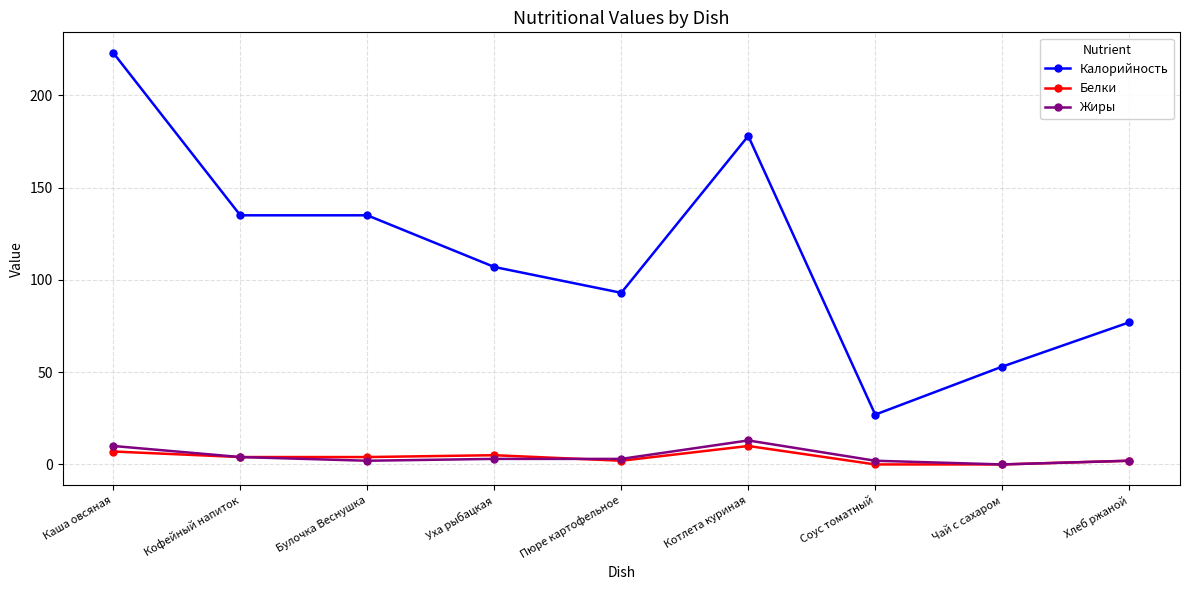

Which series has the largest total across all categories?

Калорийность